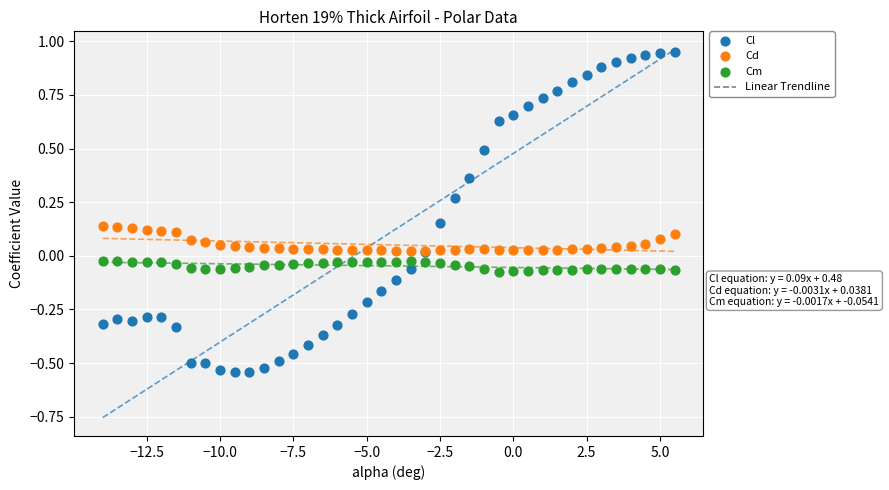

Which series has the largest Y range (max minus min)?

Cl